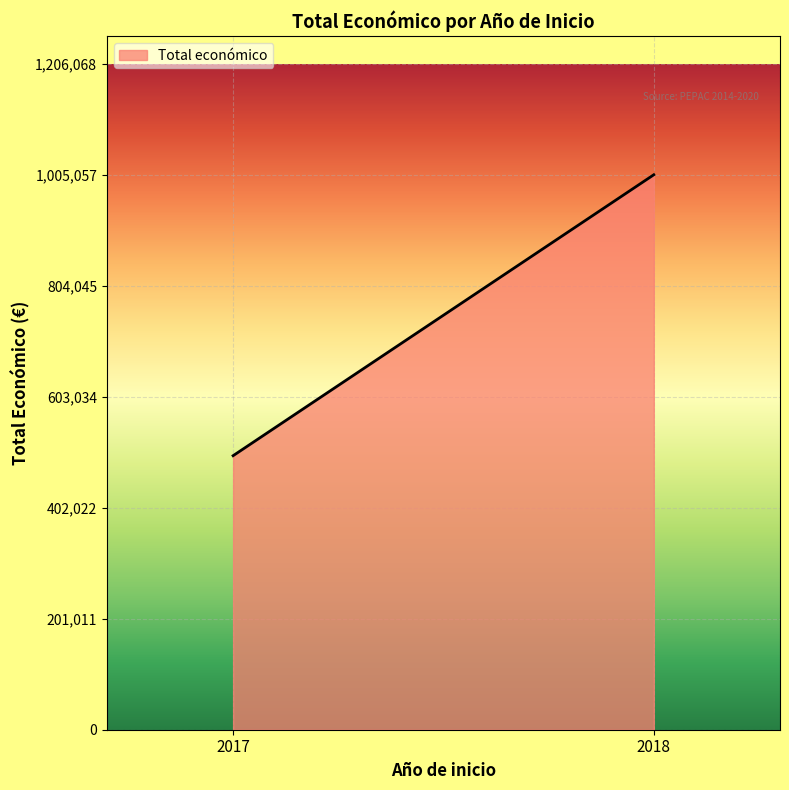

What value does the data have at 2018, to the nearest 50?

1005050